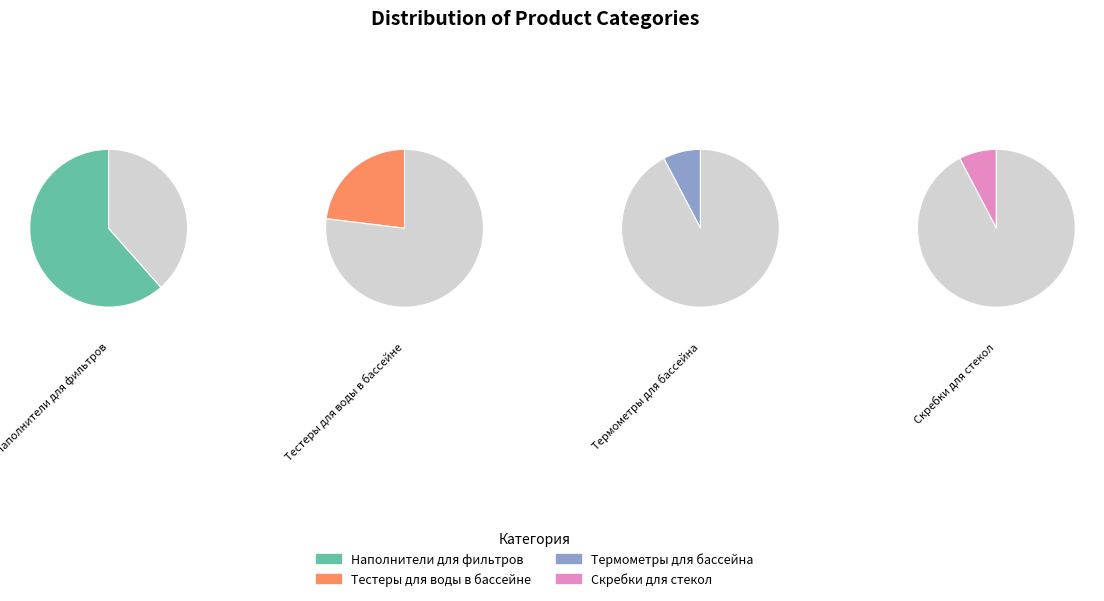

Rank the categories by value from lowest to highest.

Термометры для бассейна, Скребки для стекол, Тестеры для воды в бассейне, Наполнители для фильтров